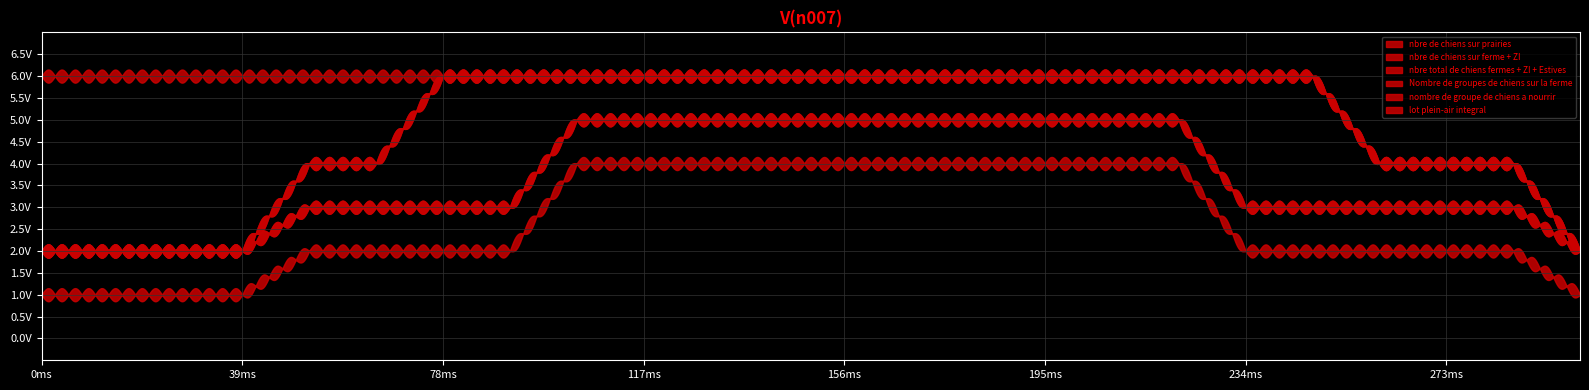

How many data points in nombre de groupe de chiens a nourrir are above 3?

10